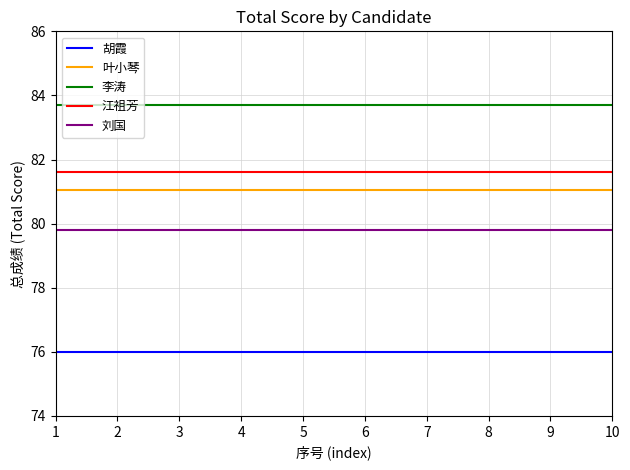

True or false: 李涛 and 胡霞 intersect in this chart.

False